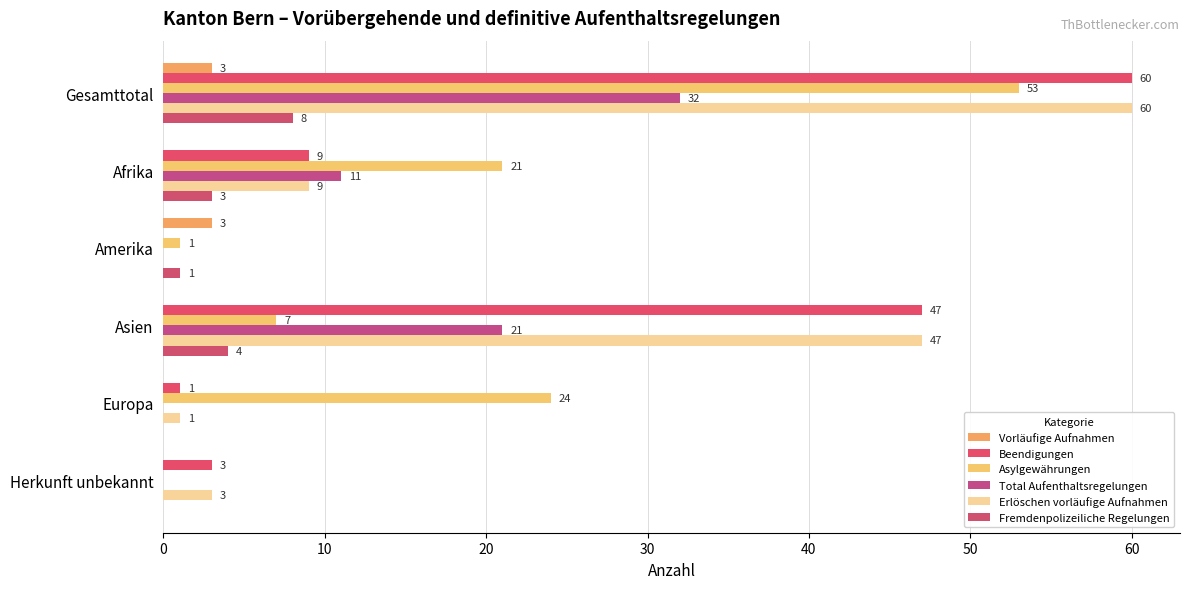

Which series has the widest spread of values?

Beendigungen